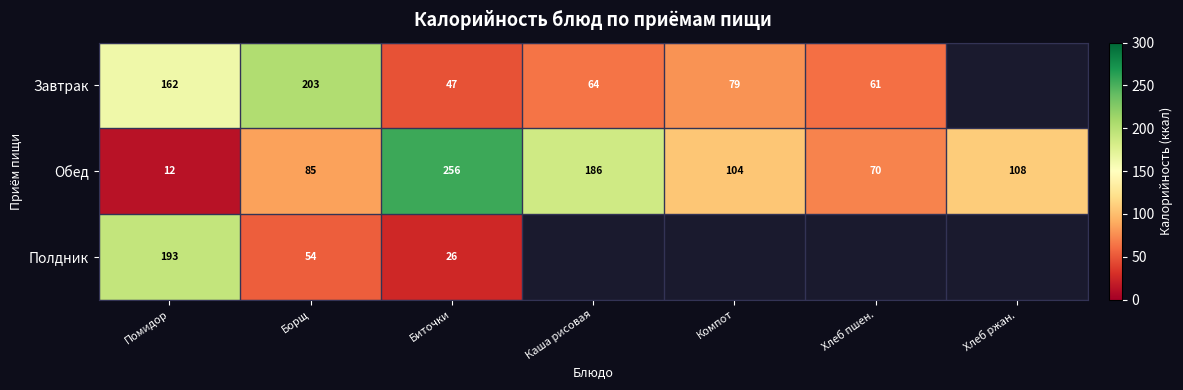

List the labels in order of Обед value, largest first.

Биточки, Каша рисовая, Хлеб ржан., Компот, Борщ, Хлеб пшен., Помидор